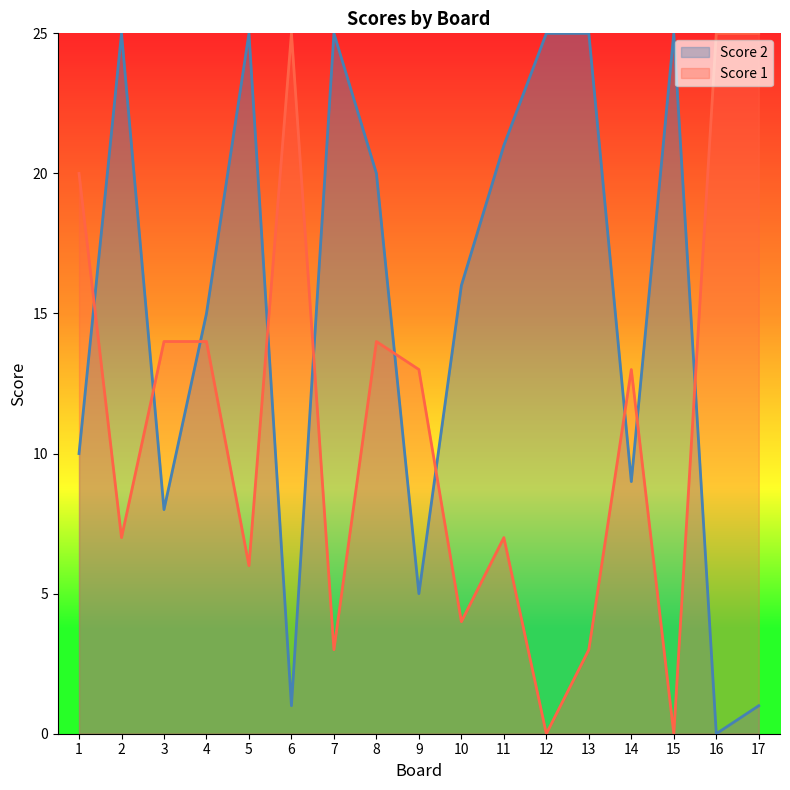

How many lines are shown in the chart?

2